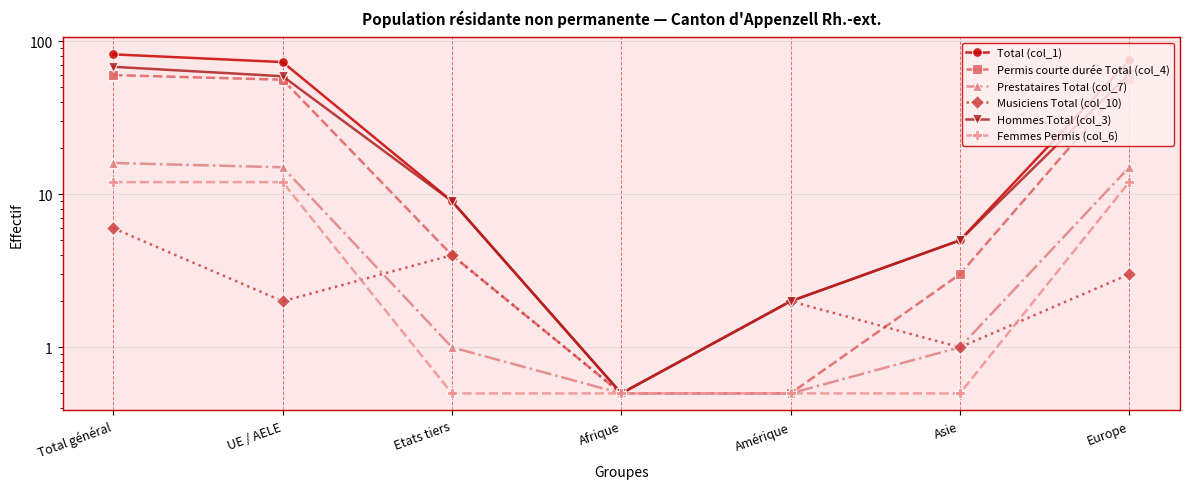

At which category is the sum across all series the highest?

Total général